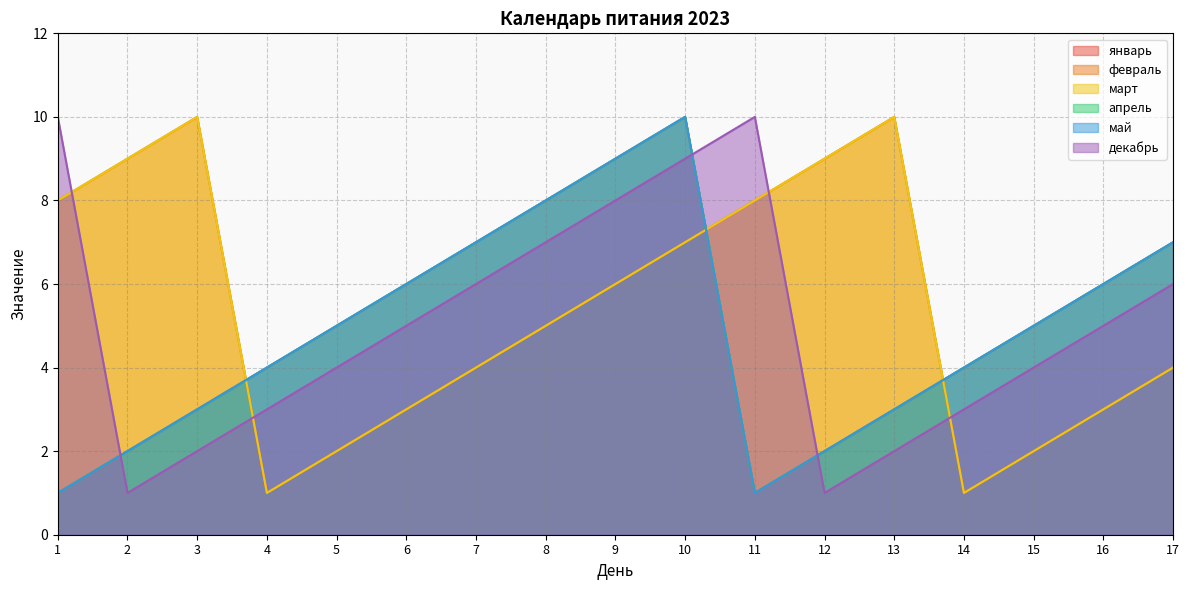

Which has a higher value, 10 or 7?

10